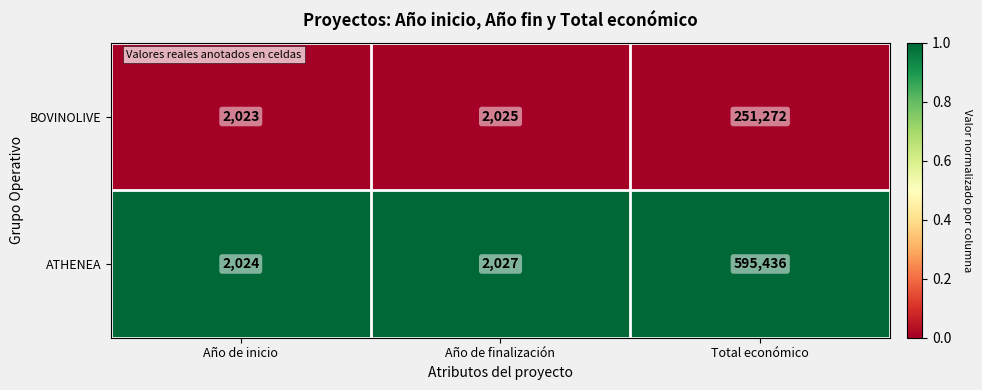

Rank the series at Año de inicio from highest to lowest value.

ATHENEA, BOVINOLIVE